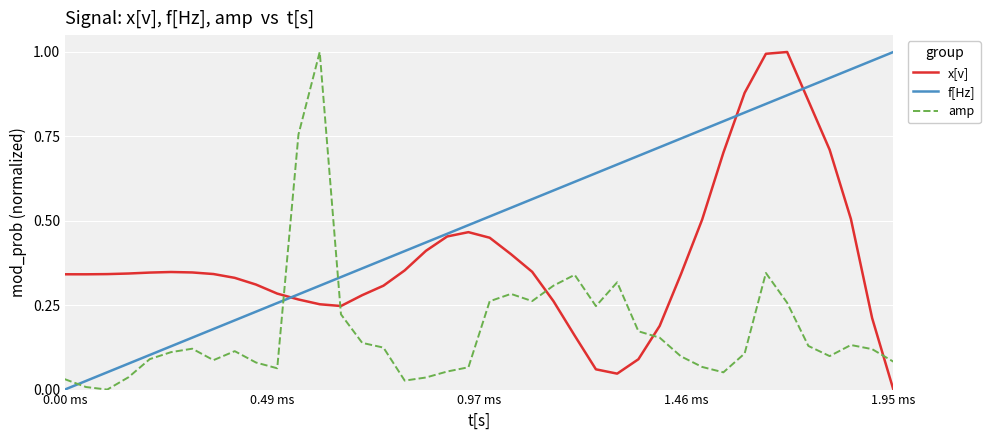

Which series has the largest total across all categories?

f[Hz]